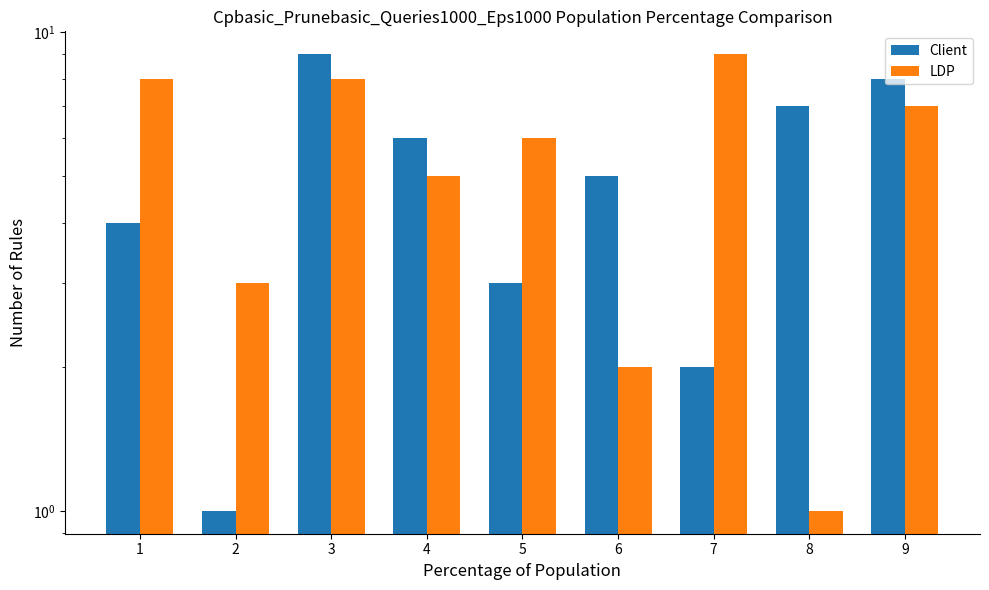

Which category has the lowest value in the Client series?

2